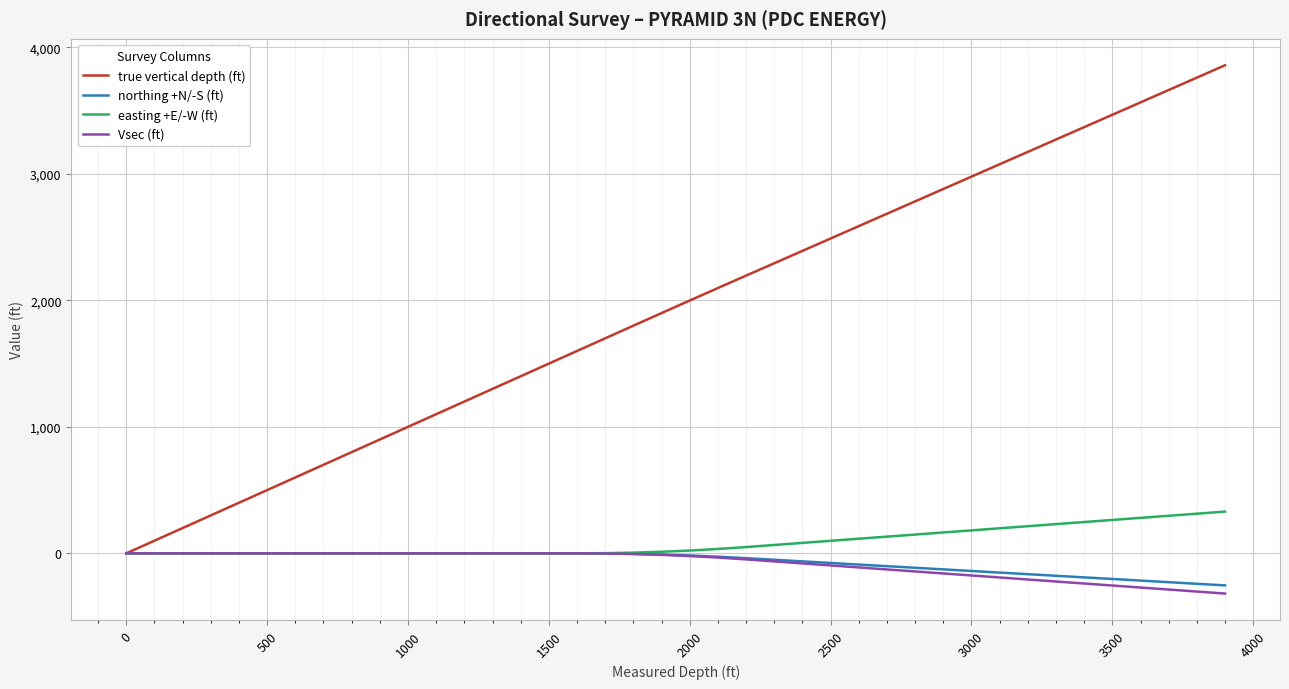

What is the maximum value shown in the chart?

3858.5